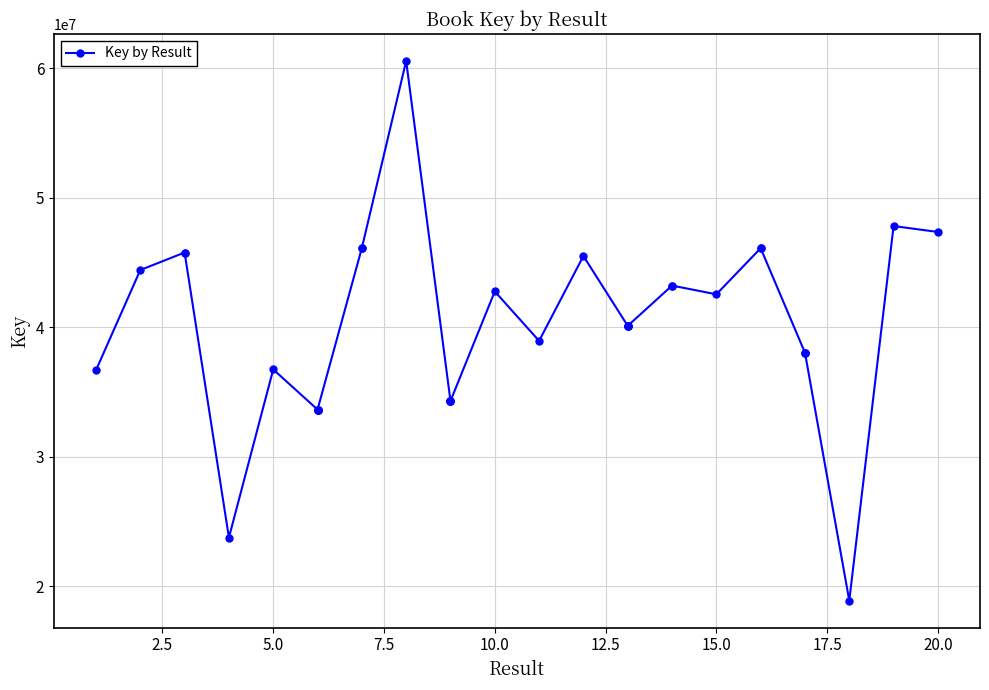

What is the average value?

39667730